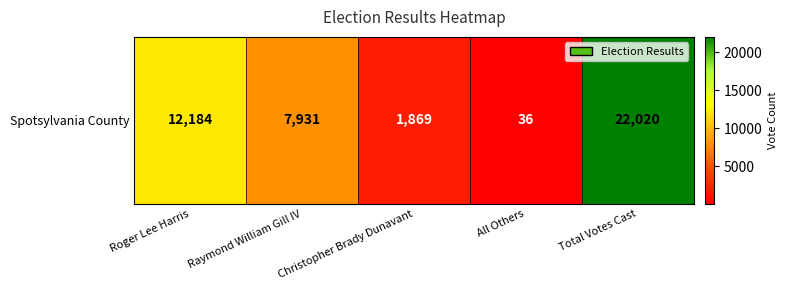

What is the change in value from Christopher Brady Dunavant to Total Votes Cast?

+20151